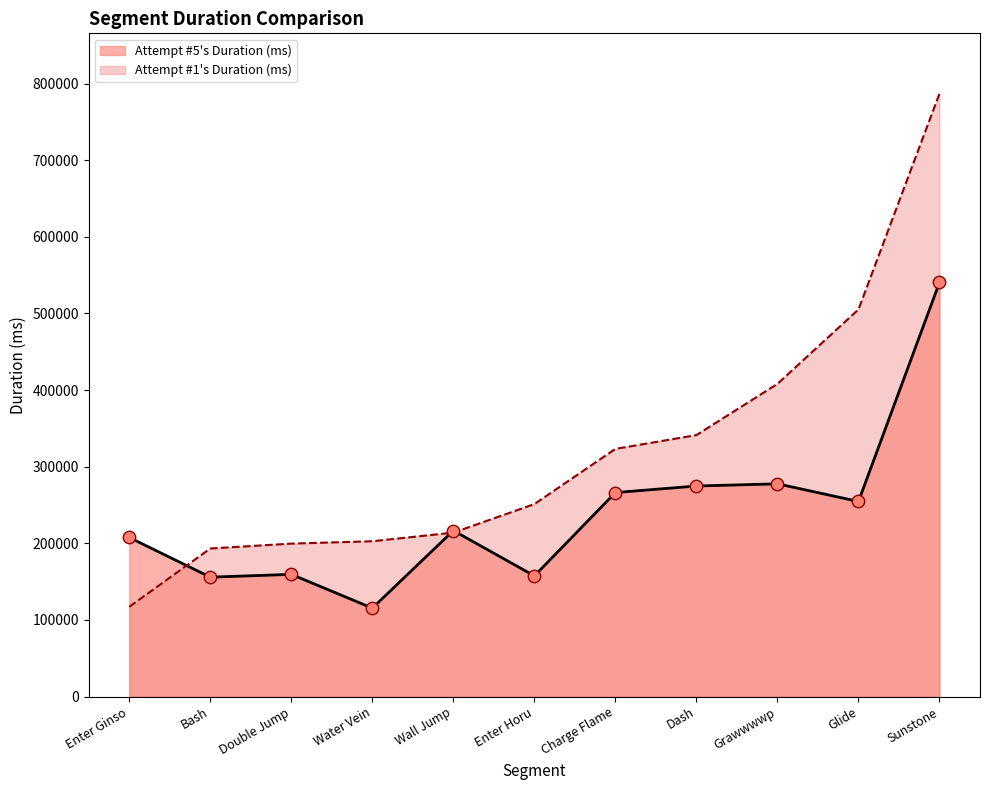

Which series contains the highest Y value?

Attempt #1's Duration (ms)